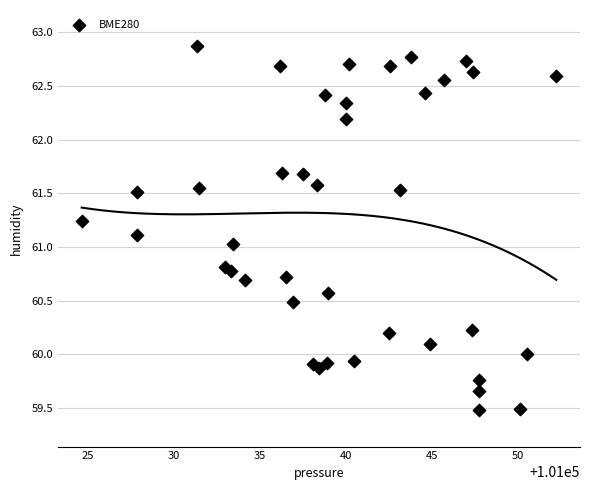

What is the range of X values (max minus min)?

27.6